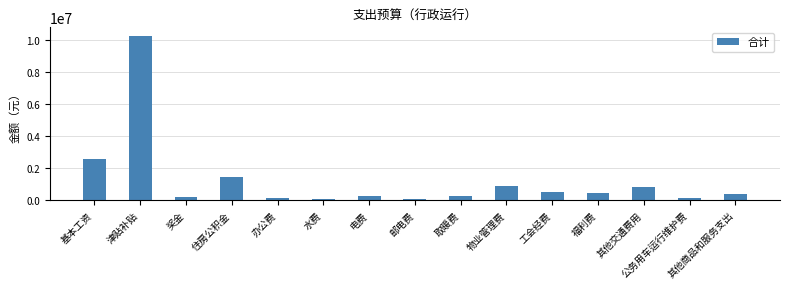

What is the difference between the maximum and minimum values?

10227804.0